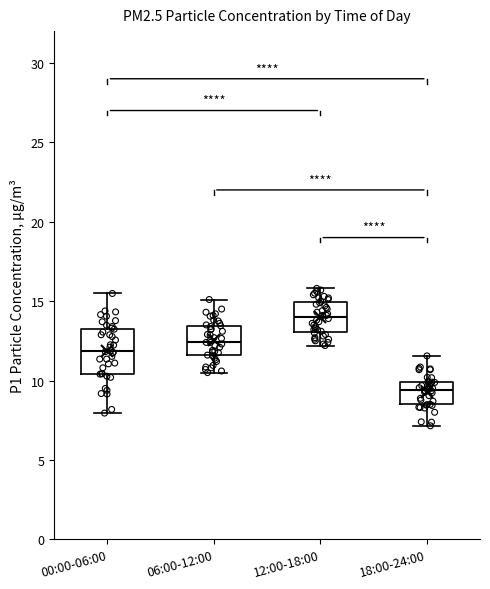

Reading left to right, transcribe this box plot: for each box, give where its median line is, the range the box spans, and where its two whiskers end, as read against the y-axis. The values are not printed on the chart, so give them approximately, as read against the axis.

00:00-06:00: median 12.0, box 10.5 to 13.0, whiskers 8.0 to 15.5
06:00-12:00: median 12.5, box 11.5 to 13.5, whiskers 10.5 to 15.0
12:00-18:00: median 14.0, box 13.0 to 15.0, whiskers 12.0 to 16.0
18:00-24:00: median 9.5, box 8.5 to 10.0, whiskers 7.0 to 11.5